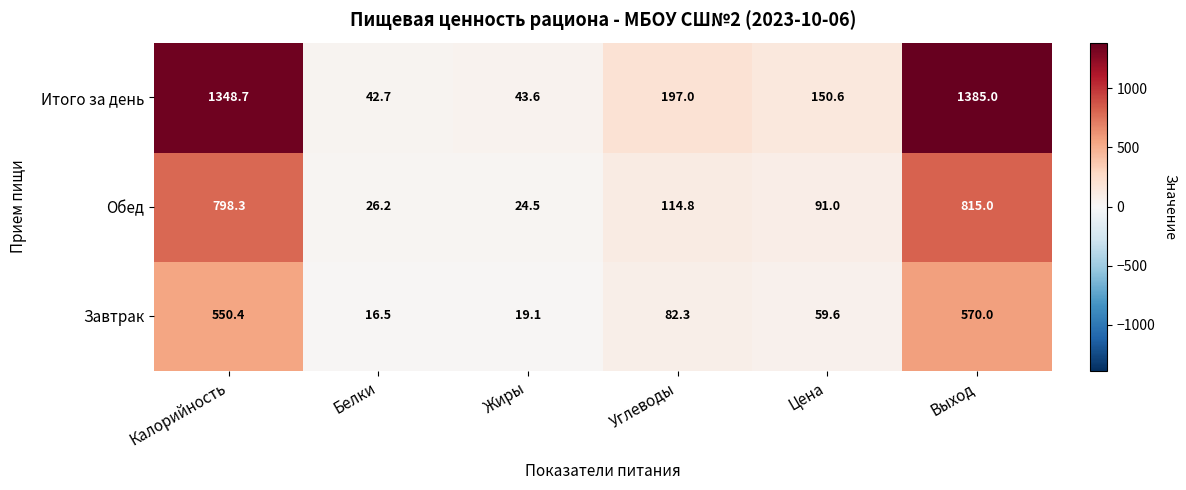

Reading right to left, extract all data points from this chart.

Итого за день: 1385.0	150.6	197.0	43.6	42.7	1348.7
Обед: 815.0	91.0	114.8	24.5	26.2	798.3
Завтрак: 570.0	59.6	82.3	19.1	16.5	550.4